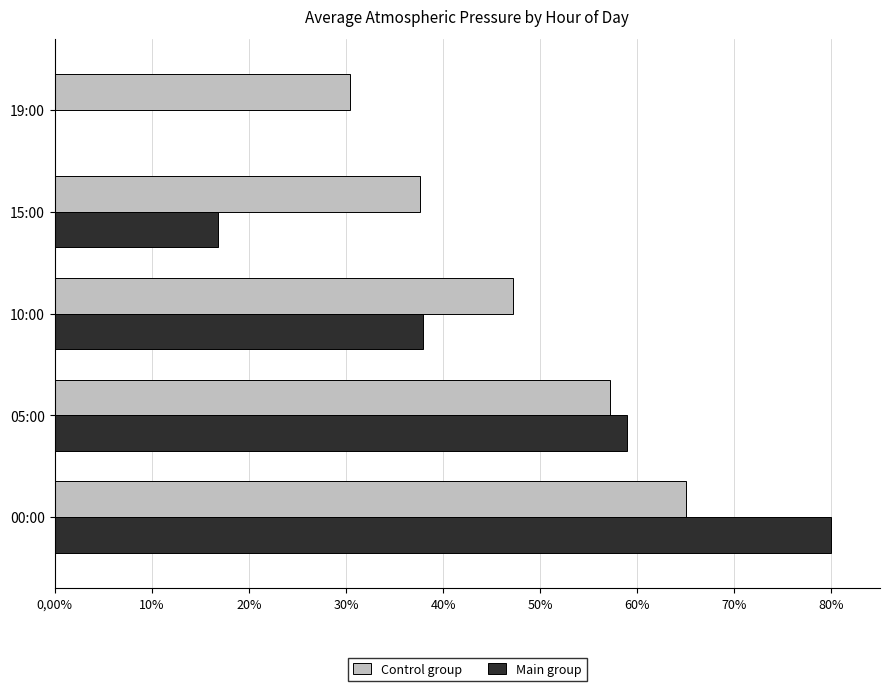

Which series has the largest total across all categories?

Control group